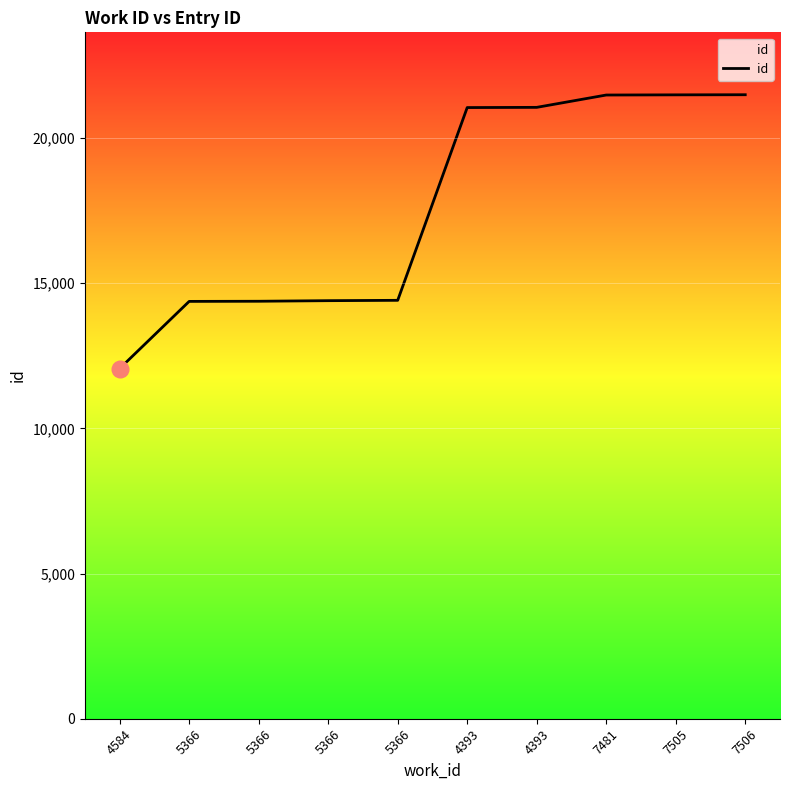

True or false: the data shows 20482 at 5366.

False